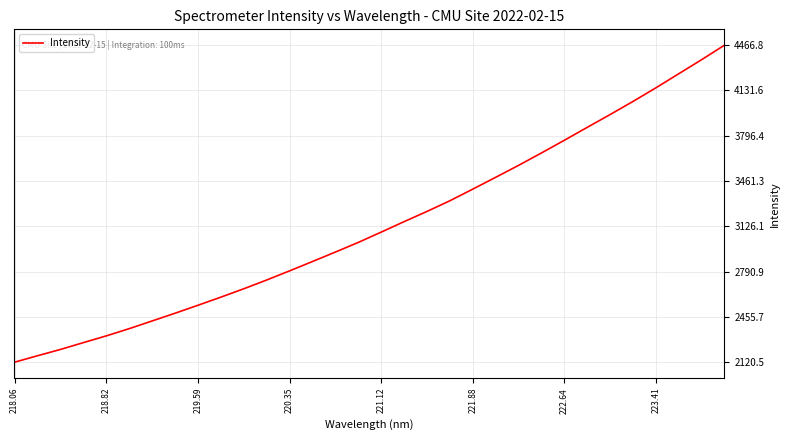

True or false: there are more than 0 points higher than both neighbors.

False